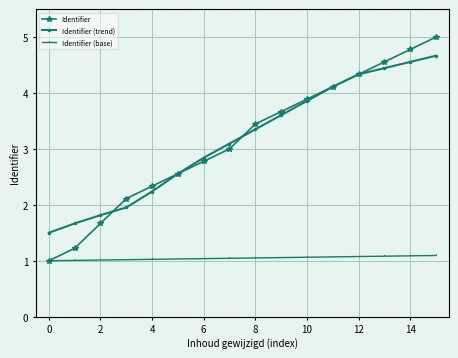

Which series has the widest spread of values?

Identifier